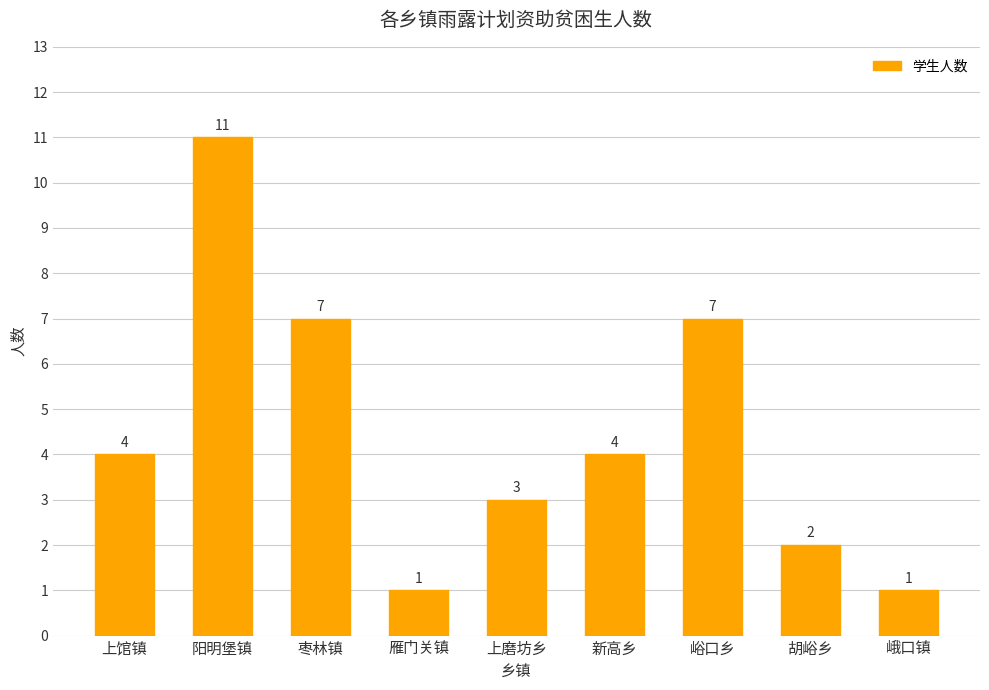

What is the greatest value displayed?

11